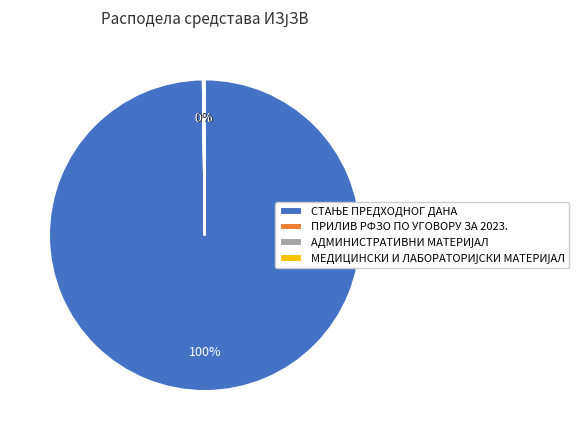

To the nearest percent, what is the average slice percentage?

25%